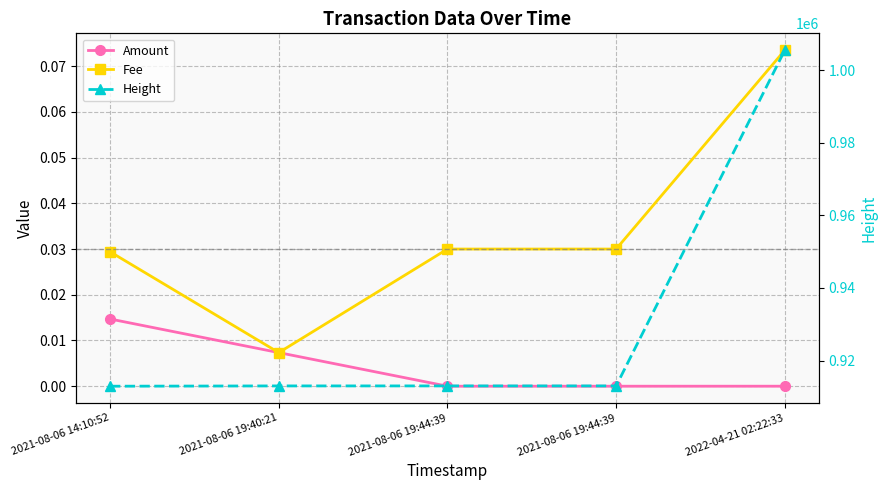

What is the difference between the Height values at 2022-04-21 02:22:33 and 2021-08-06 19:44:39?

92563.0